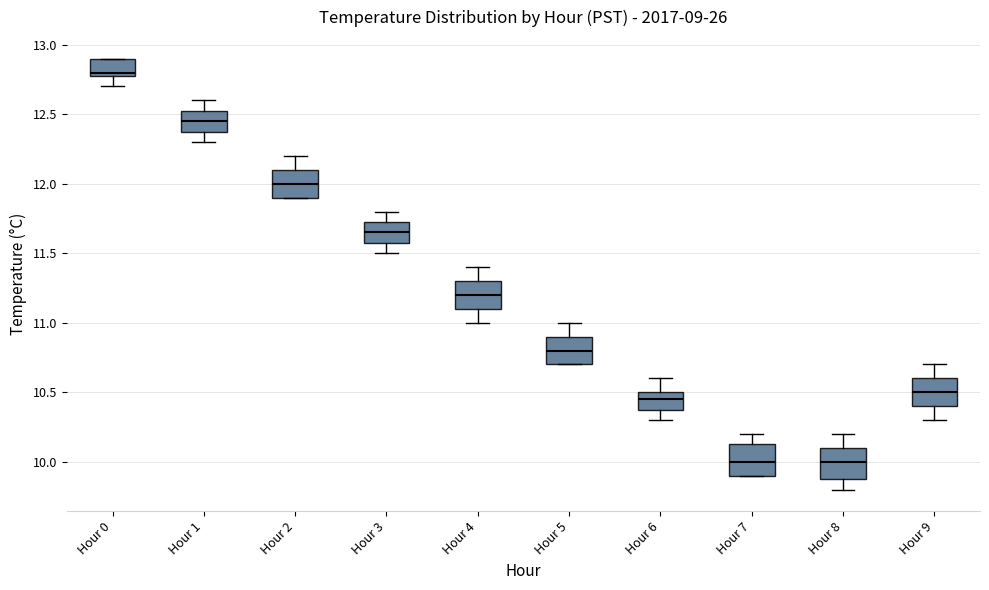

Where does the median line of the box for Hour 9 sit on the y-axis? The values are not printed on the chart, so give them approximately, as read against the axis.

10.50